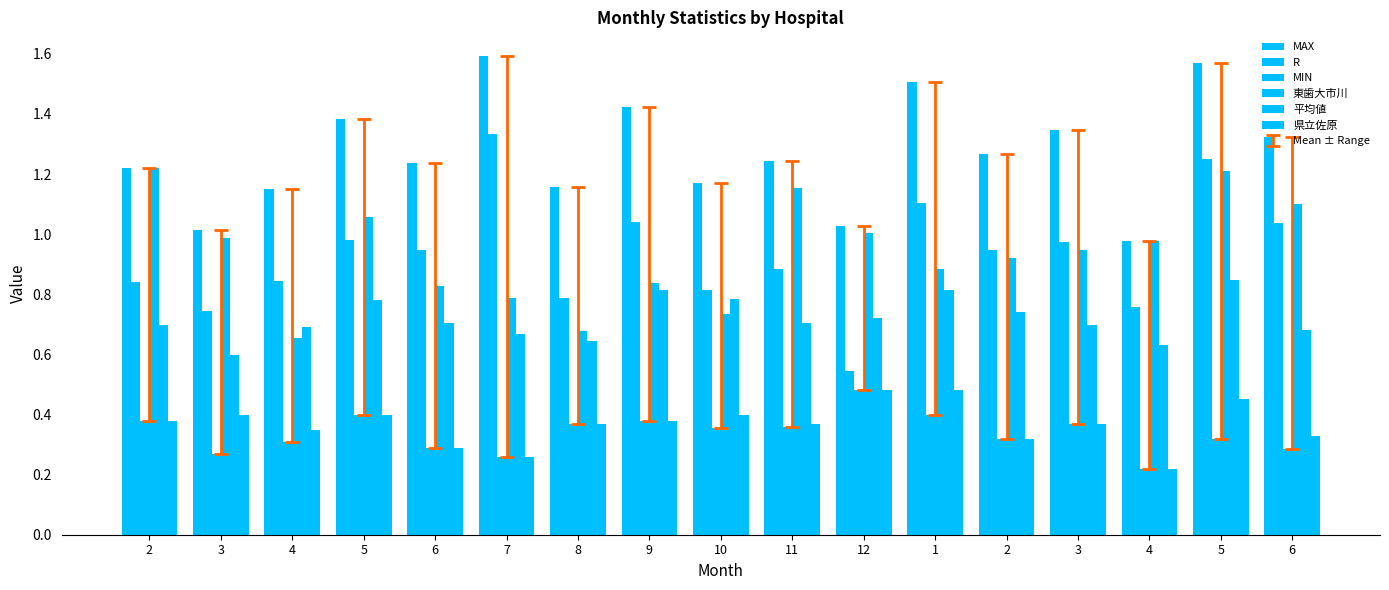

What is the minimum value shown in the chart?

0.2